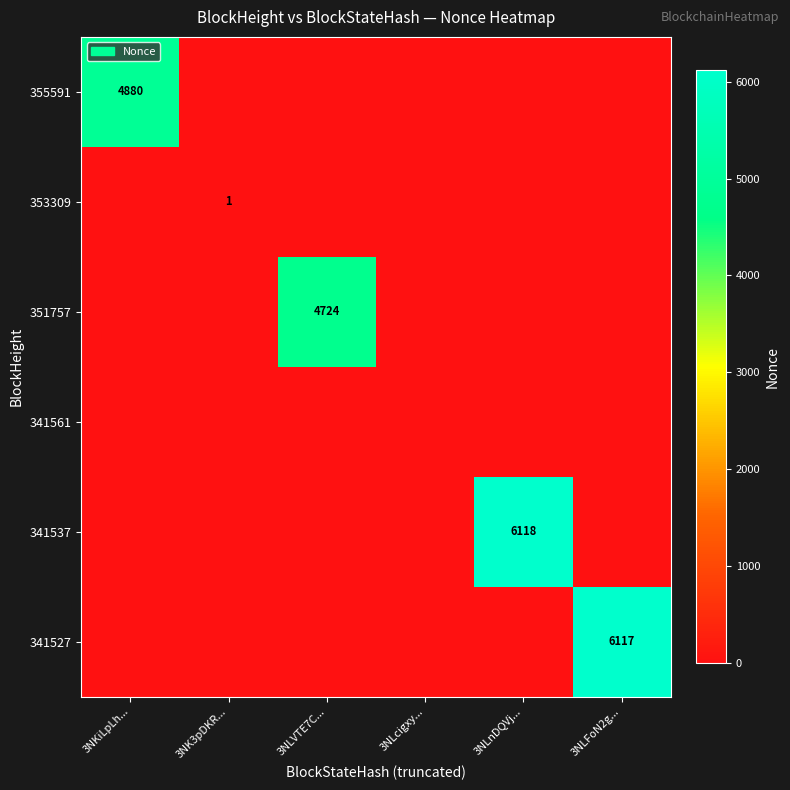

Is the value of 341527 at 3NKiLpLh... greater than the value of 341537 at 3NKiLpLh...?

No